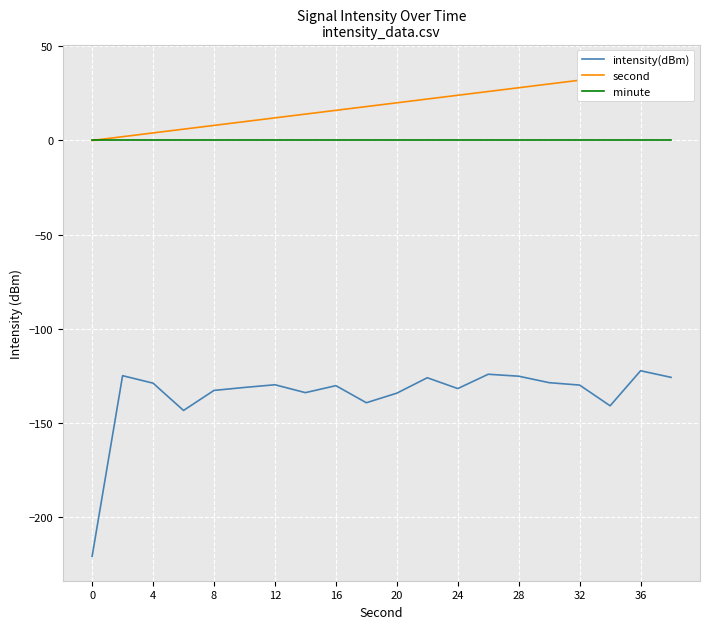

True or false: intensity(dBm) and minute cross at least once.

False